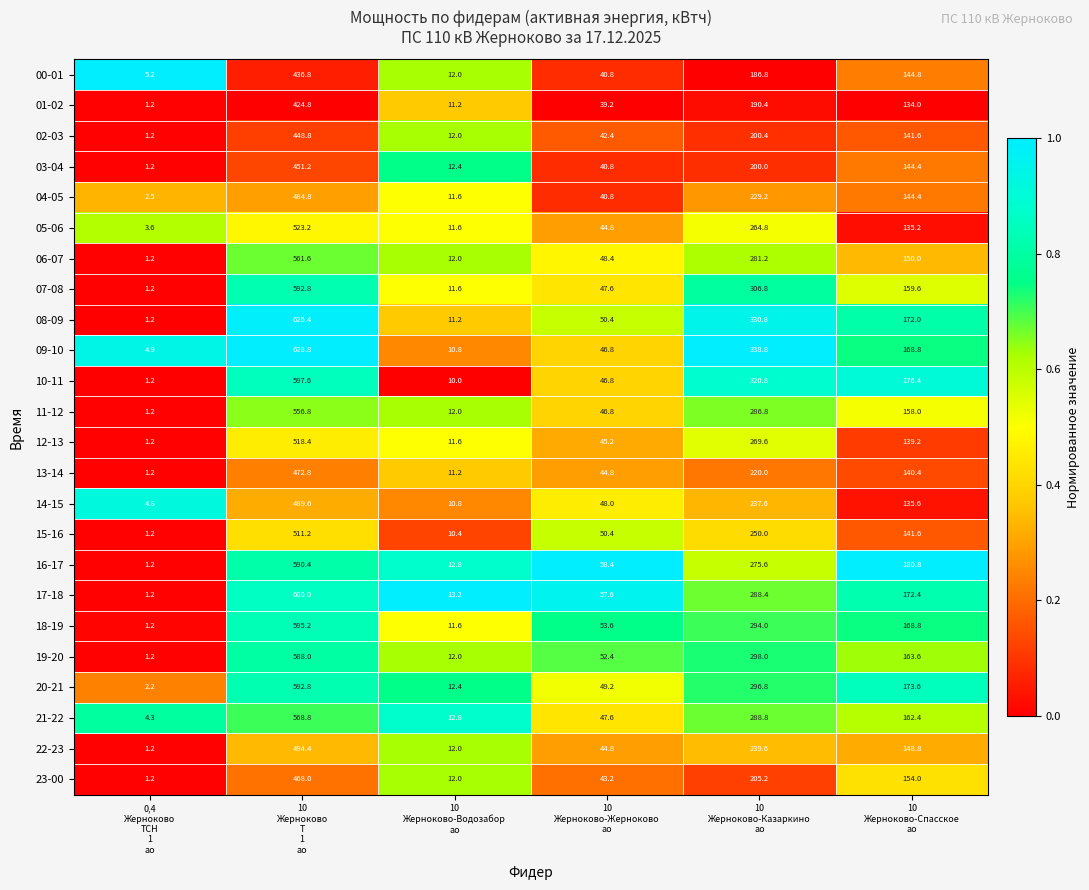

At how many categories does at least one series exceed 167?

3